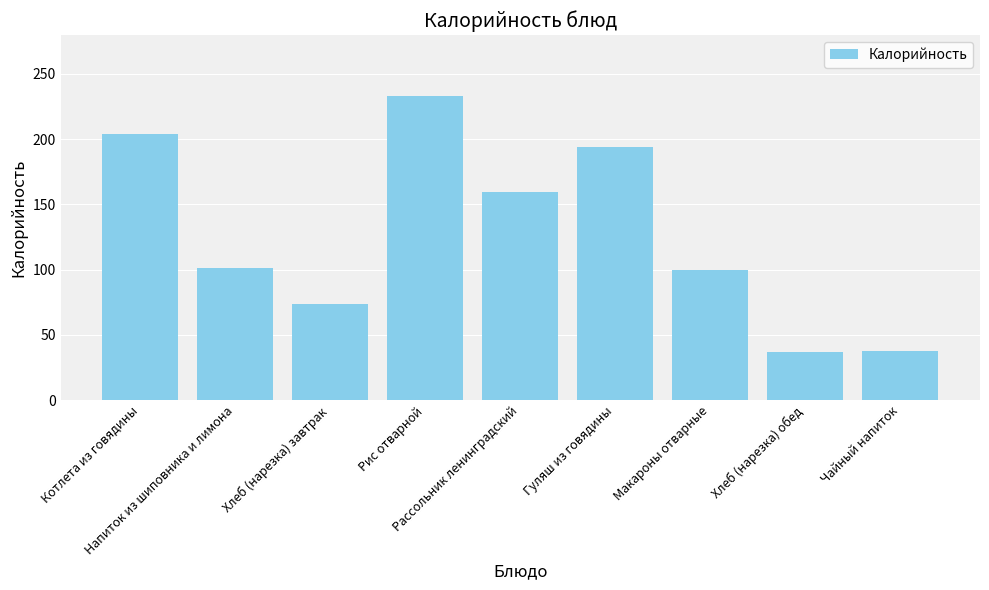

What is the label of the 6th bar from the right?

Рис отварной